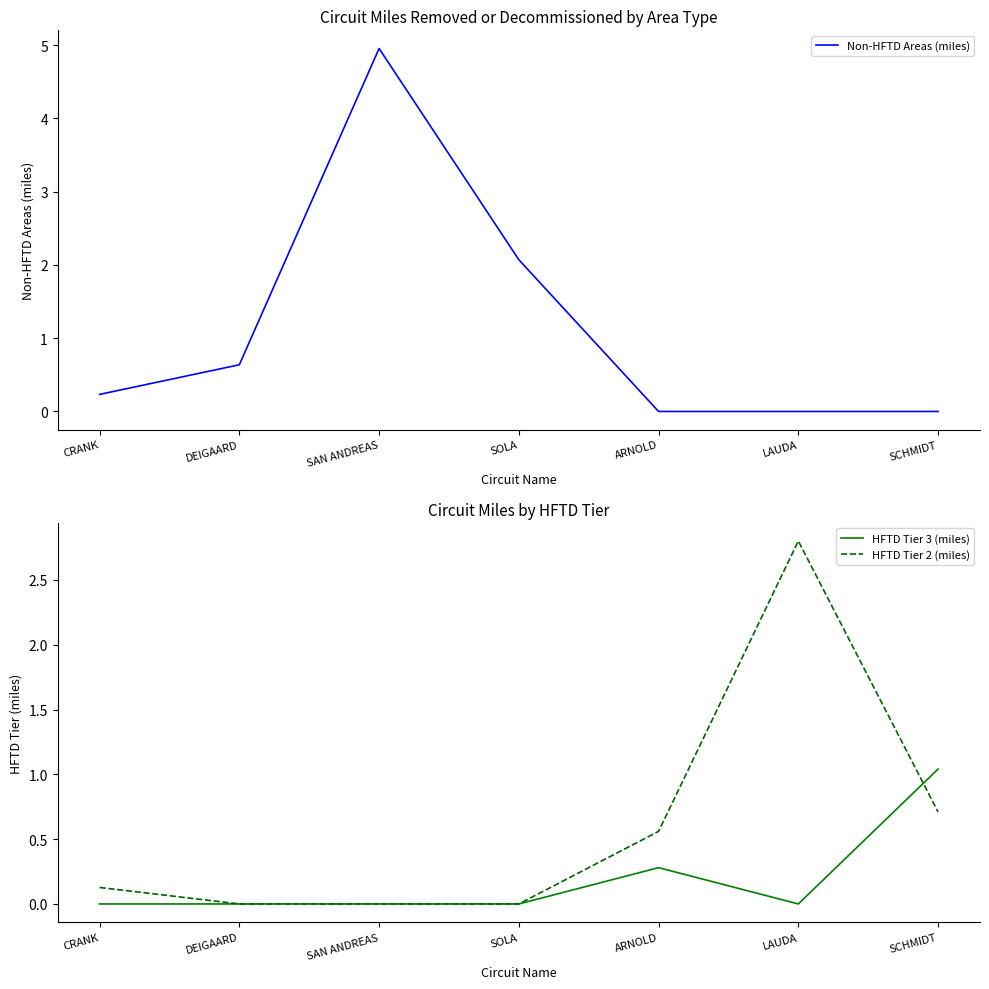

True or false: Non-HFTD Areas (miles) and HFTD Tier 3 (miles) intersect in this chart.

True